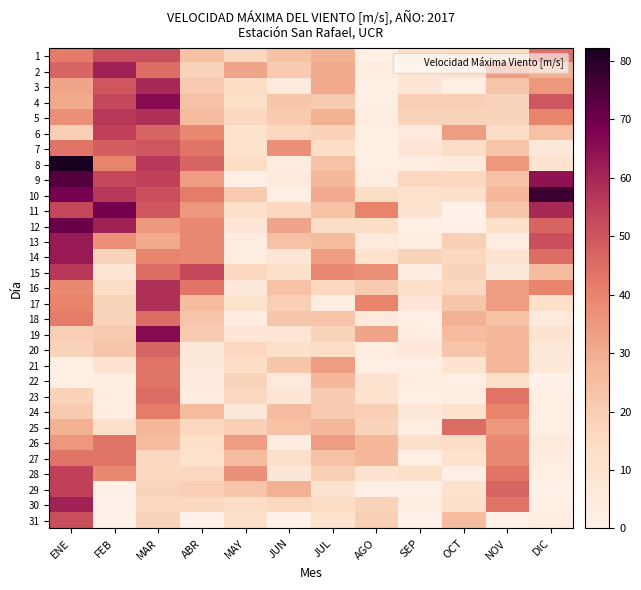

Which label corresponds to the largest value in the chart?

ENE